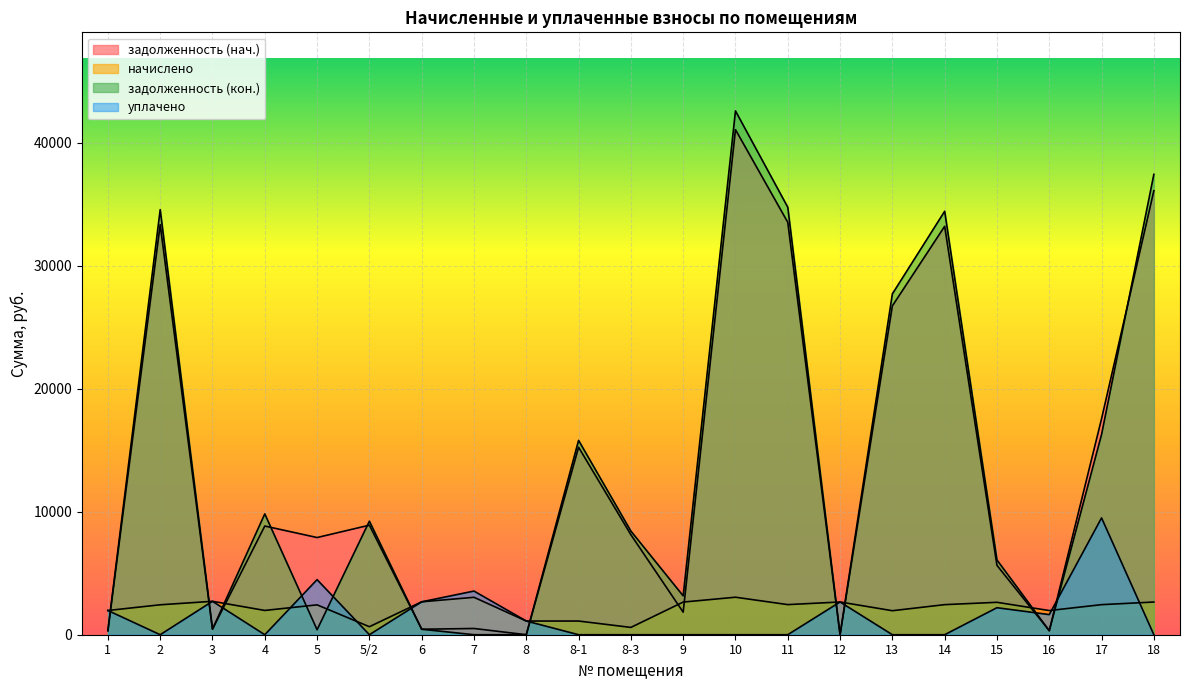

What is the total value across all series at 12?

5323.3